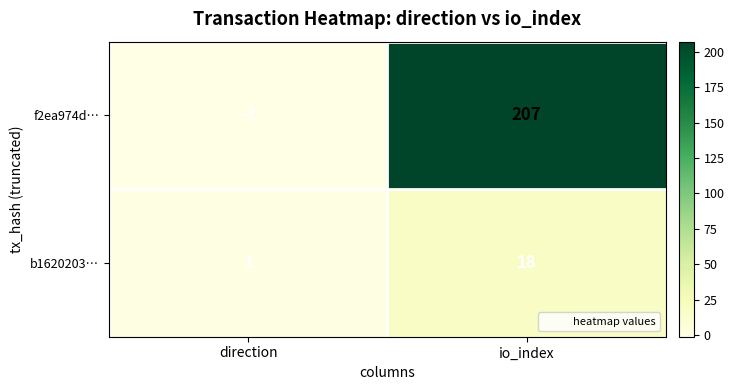

What is the difference between the b1620203… values at direction and io_index?

17